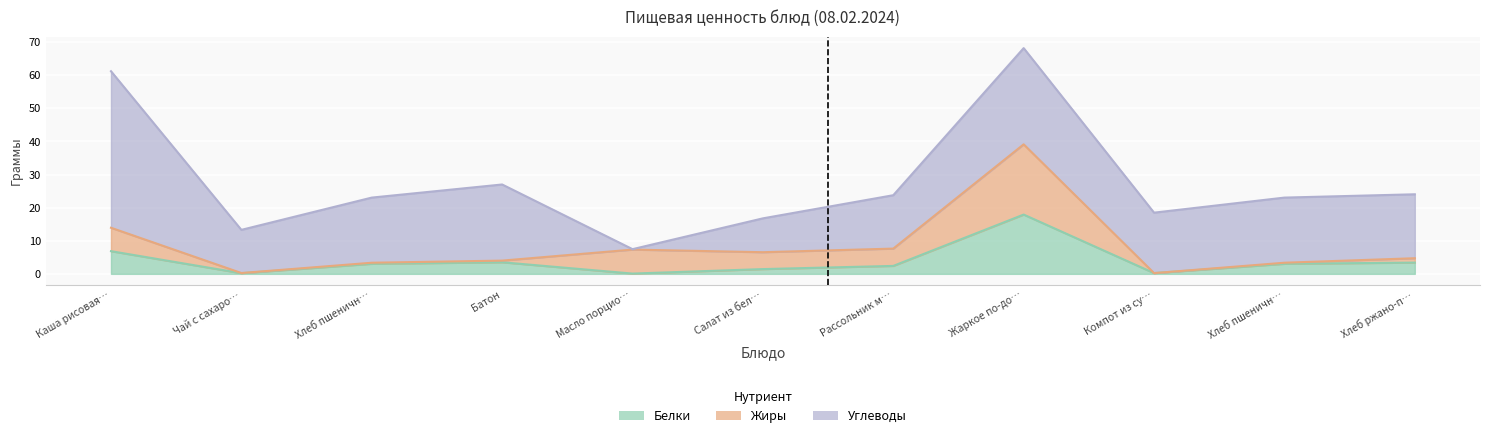

Which series has the largest total across all categories?

Углеводы